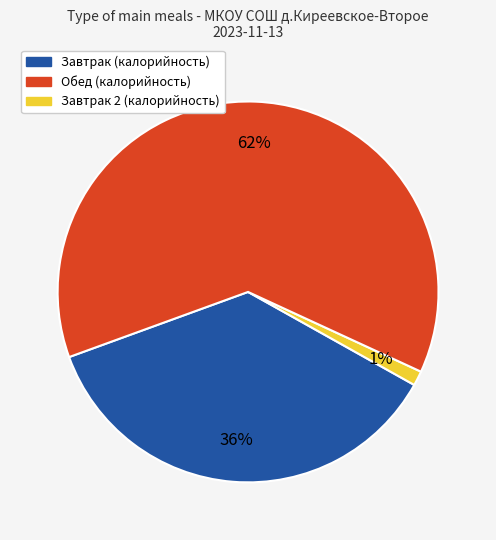

To the nearest percent, what is the average slice percentage?

33%